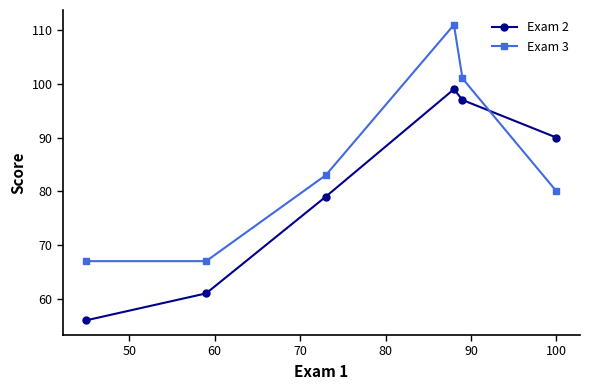

Which series has the widest spread of values?

Exam 3